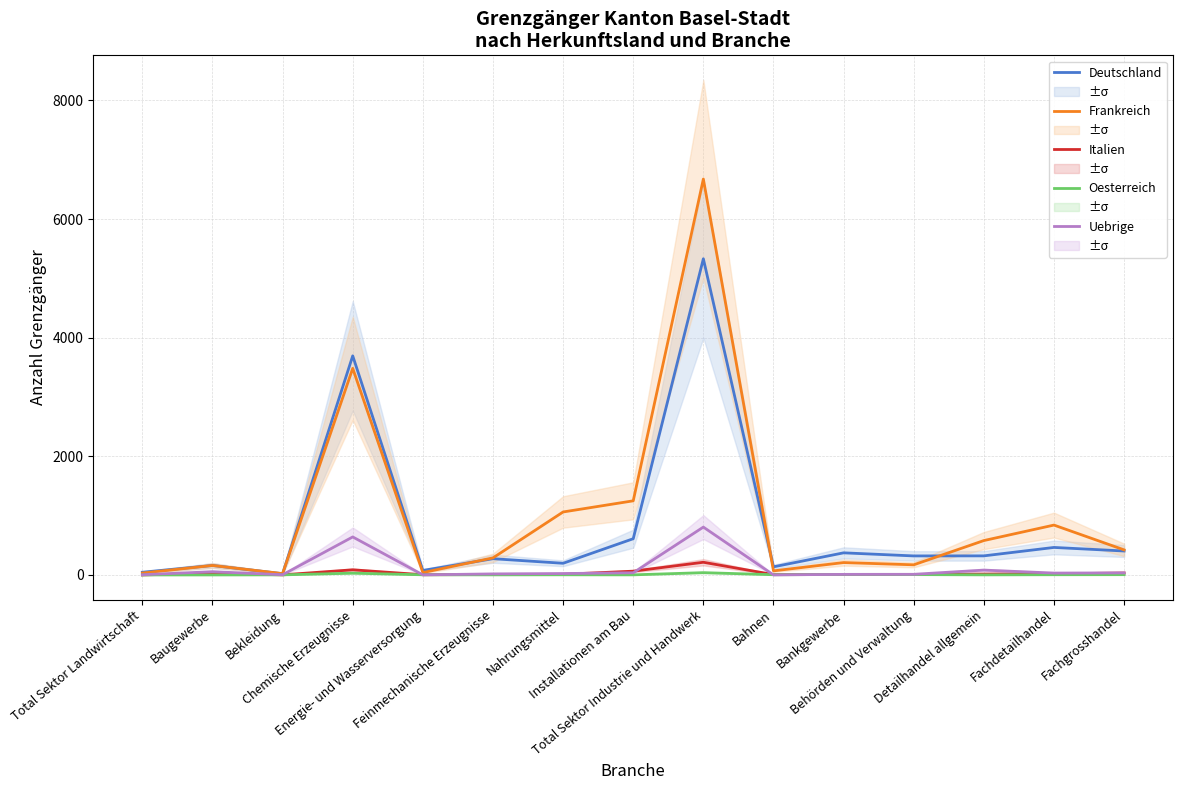

How many data points in Oesterreich are above 2?

7